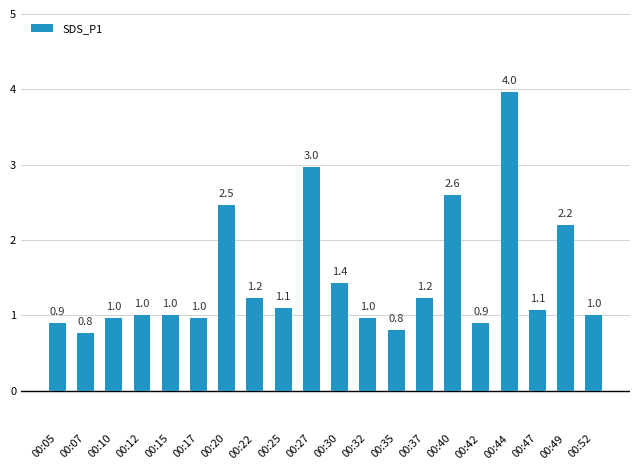

How many bars are there in total?

20